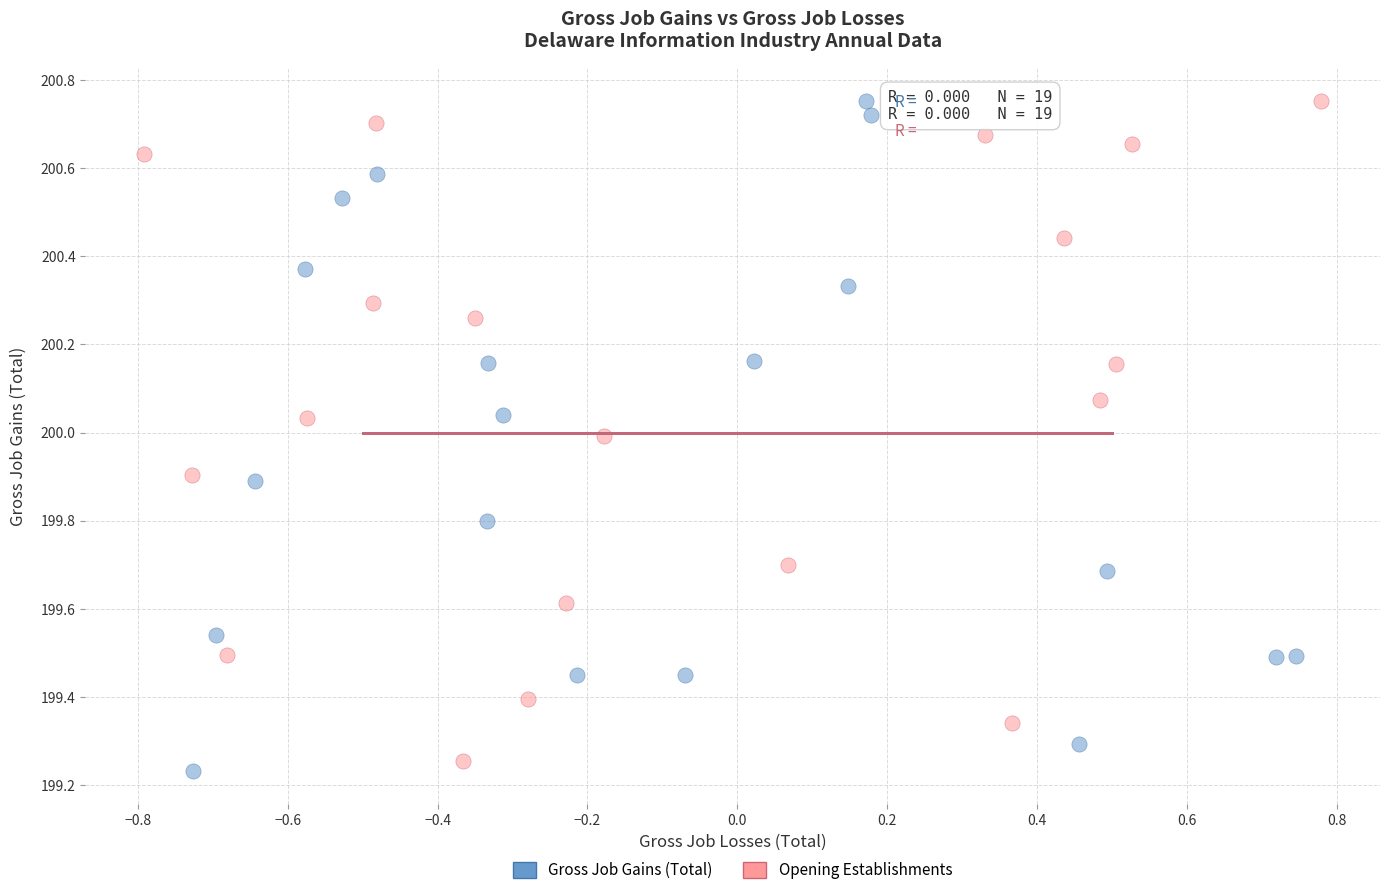

What are all the series names shown in the legend?

Gross Job Gains (Total), Opening Establishments